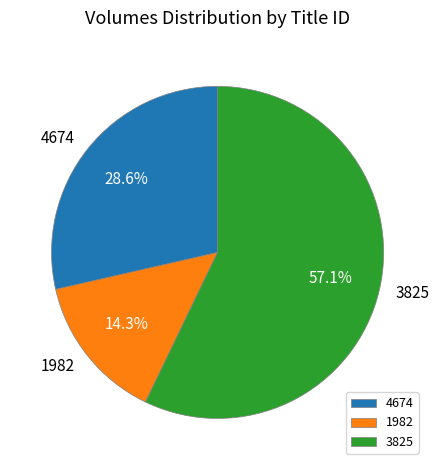

Rank the categories by value from highest to lowest.

3825, 4674, 1982